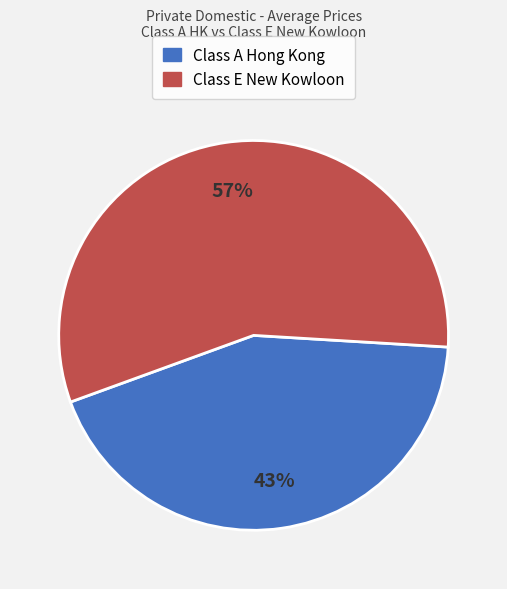

Which has a higher value, Class E New Kowloon or Class A Hong Kong?

Class E New Kowloon